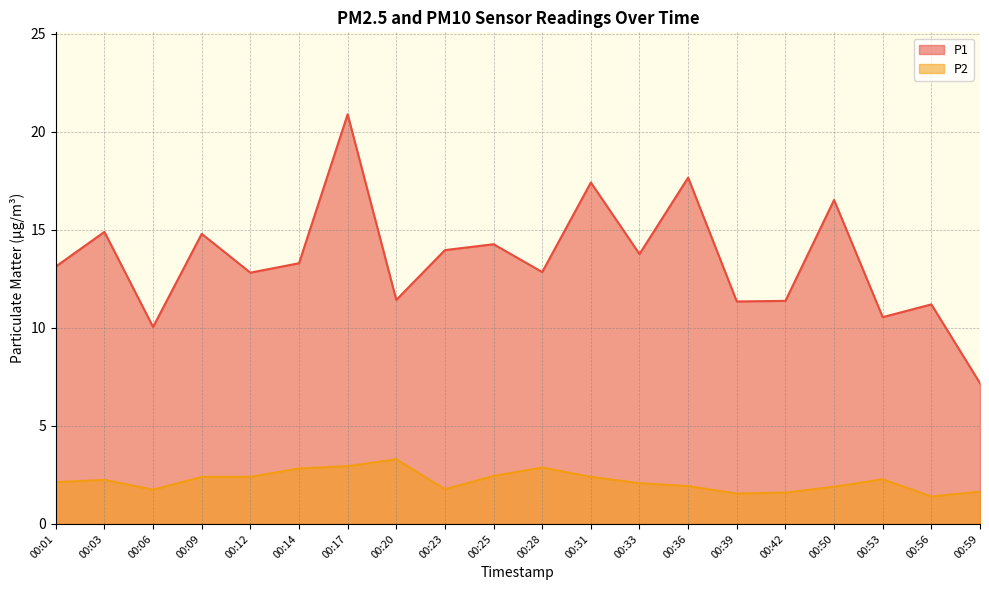

True or false: P2 has a value of 1.1 at 00:14.

False